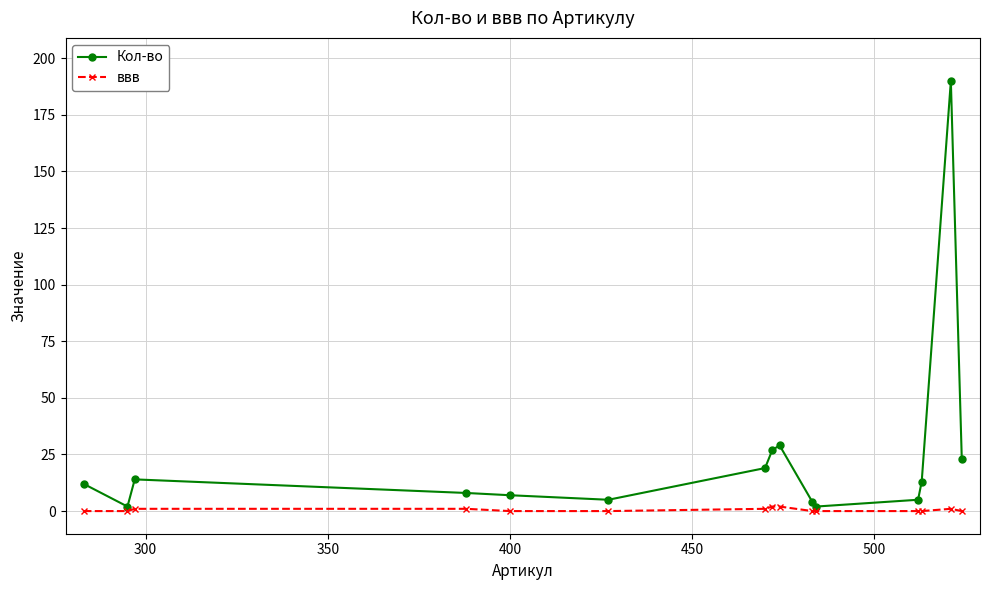

True or false: Кол-во has more than 1 interior local peaks.

True